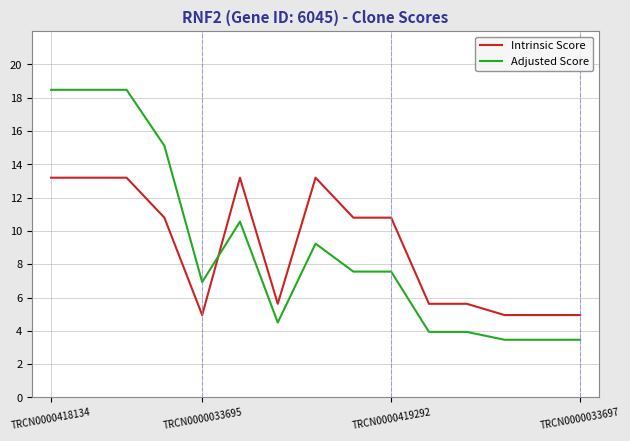

What is the minimum value shown in the chart?

3.5